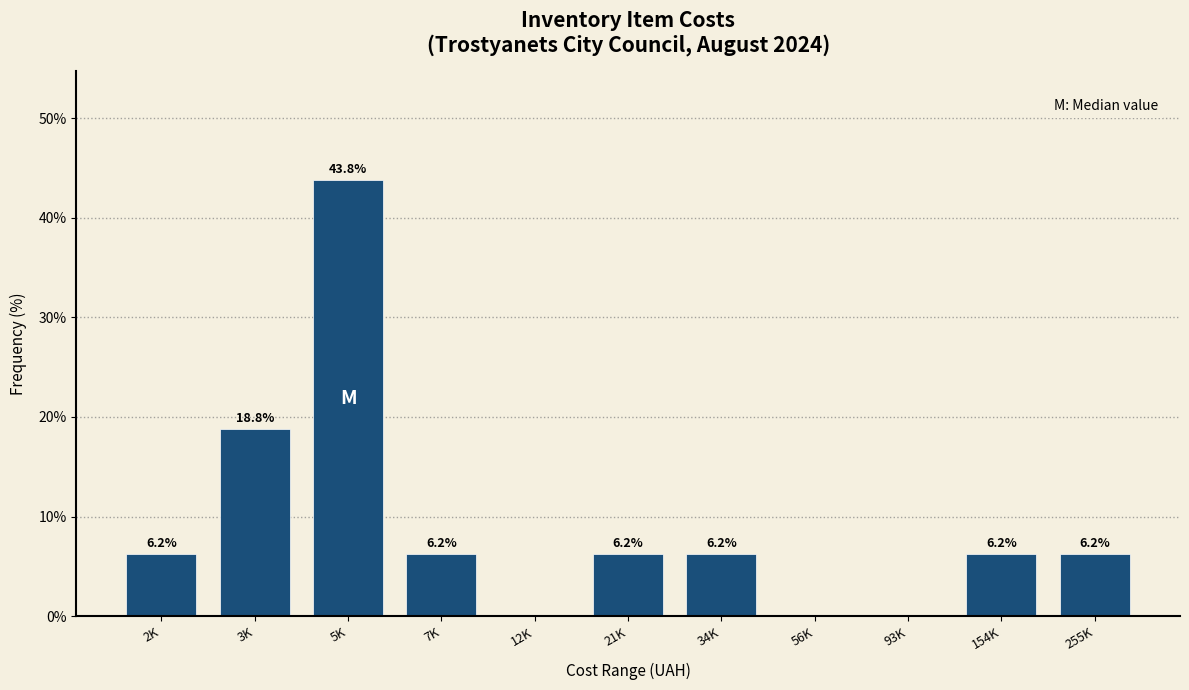

The chart shows a value of 22.0 at 5K. True or false?

False